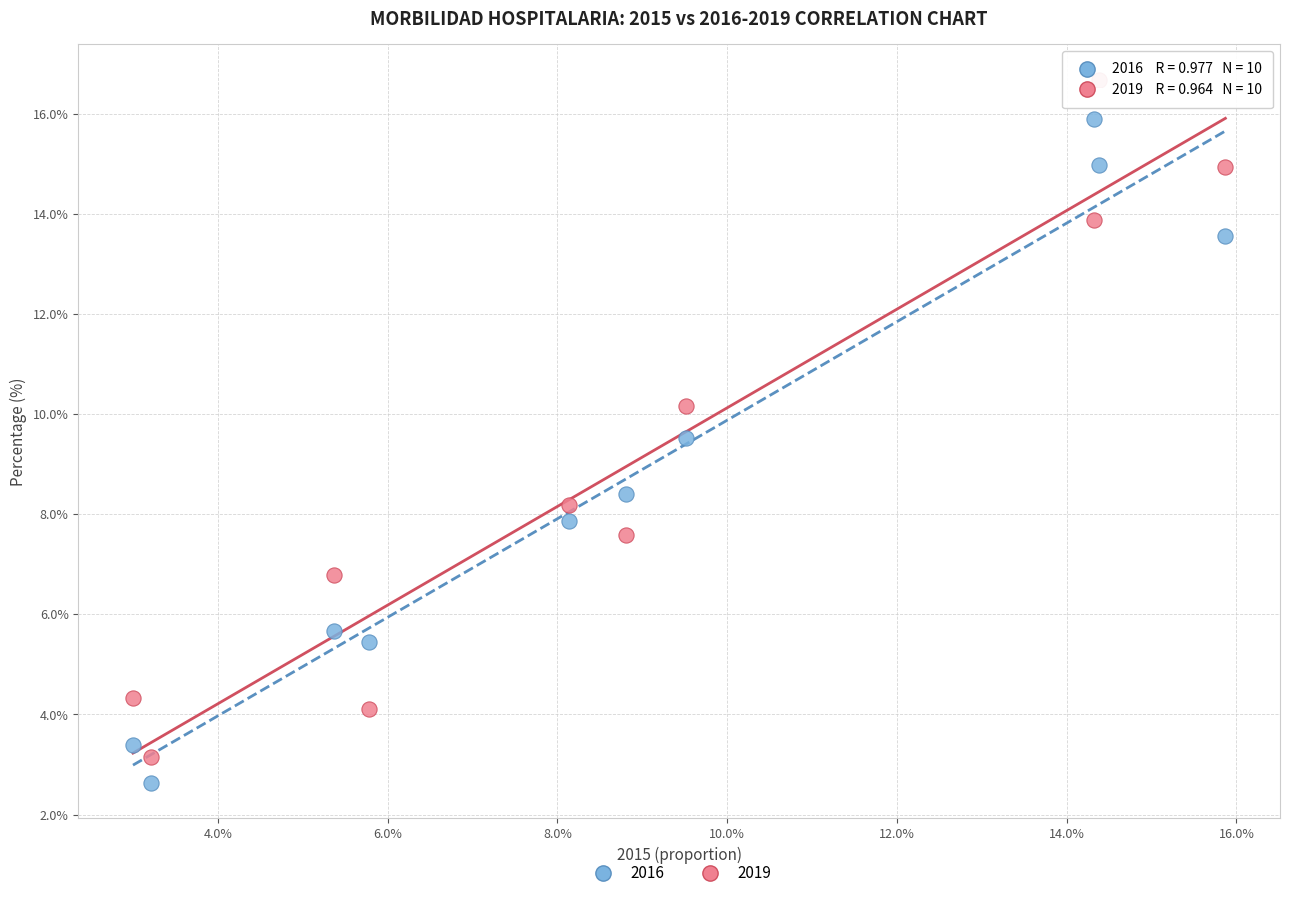

Which series has the largest Y range (max minus min)?

2019